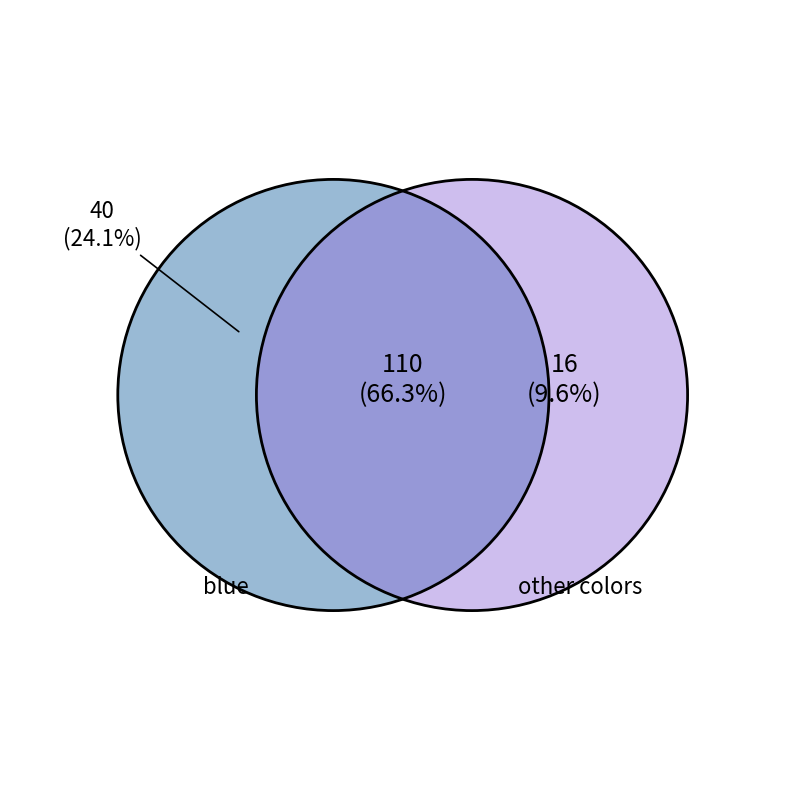

Is grey the majority of the pie?

No